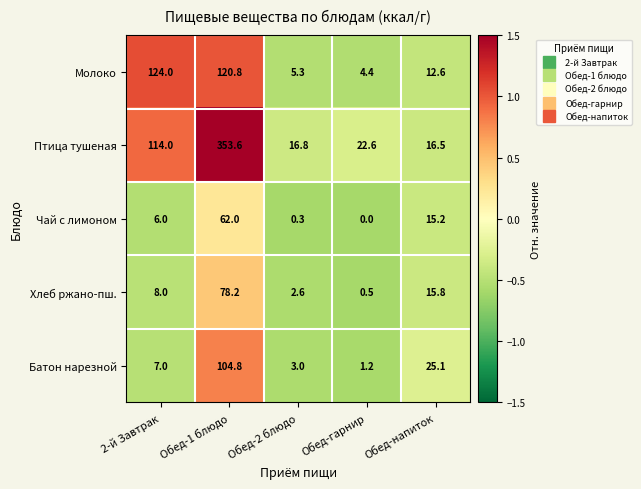

At which category is the sum across all series the highest?

Обед-1 блюдо